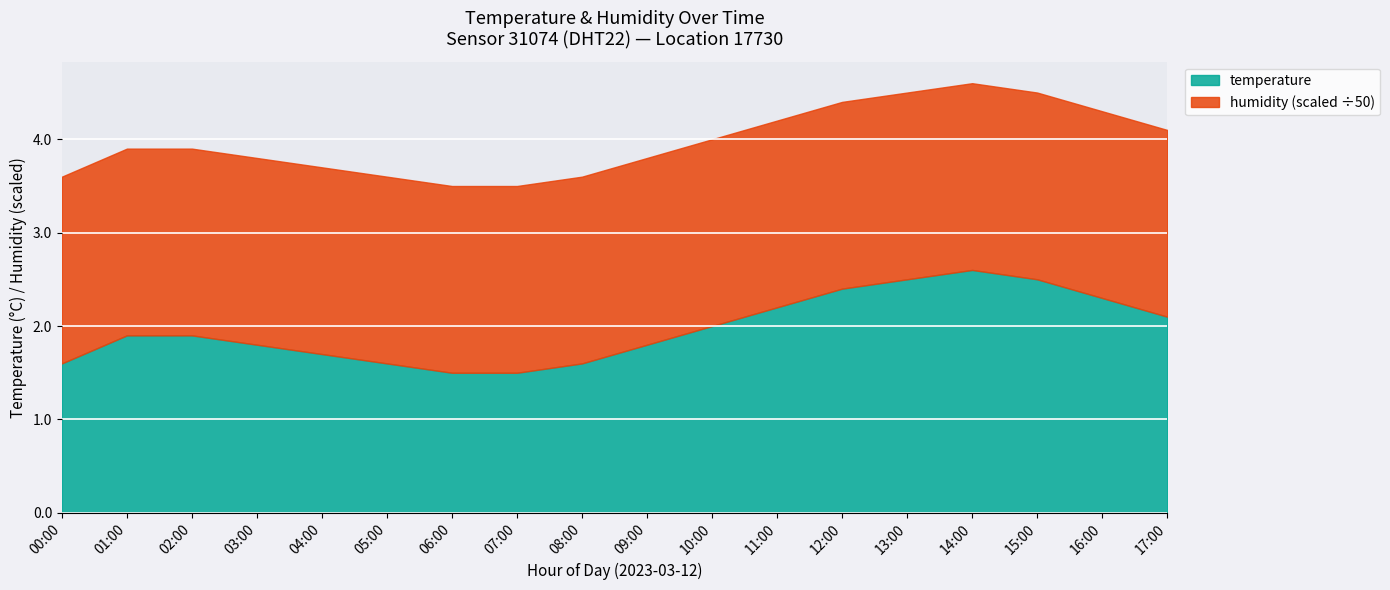

List the labels in order of value, largest first.

14:00, 13:00, 15:00, 12:00, 16:00, 11:00, 17:00, 10:00, 01:00, 02:00, 03:00, 09:00, 04:00, 00:00, 05:00, 08:00, 06:00, 07:00